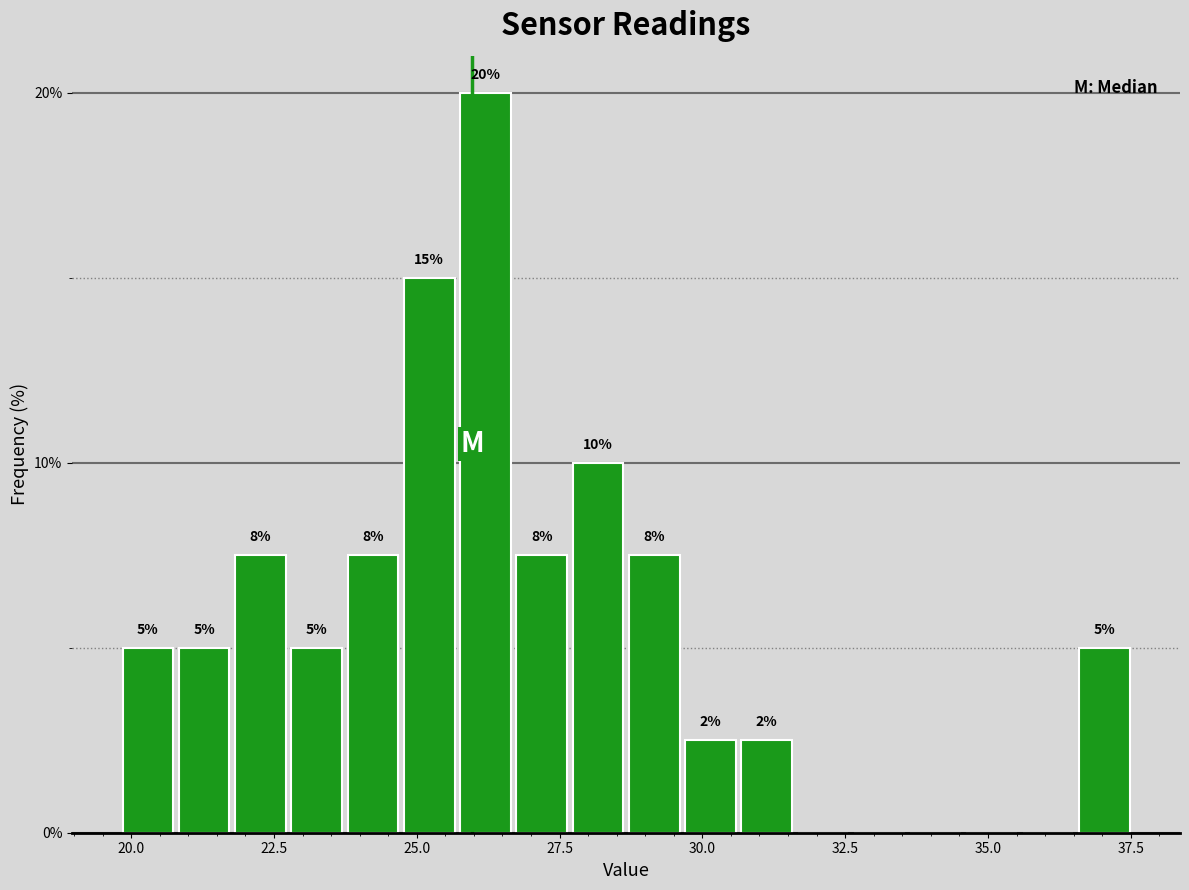

Around what value on the x-axis is the tallest bar? Give the approximate position of its centre, as read against the axis.

26.0